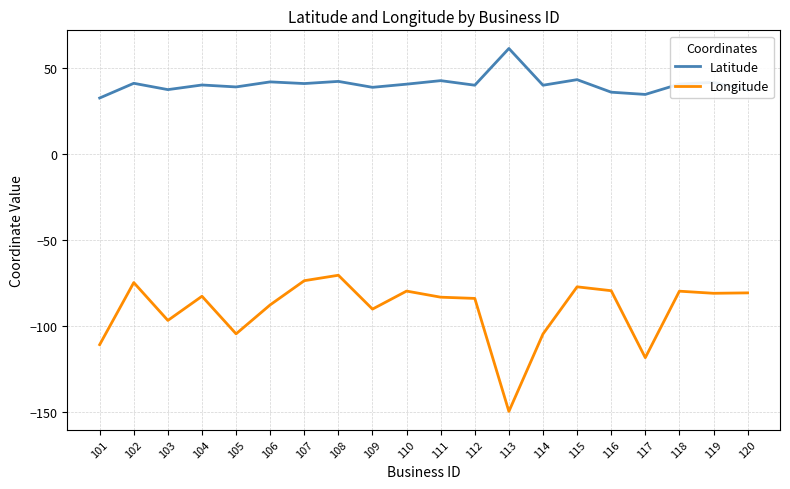

At which category does Longitude reach its first local valley?

103